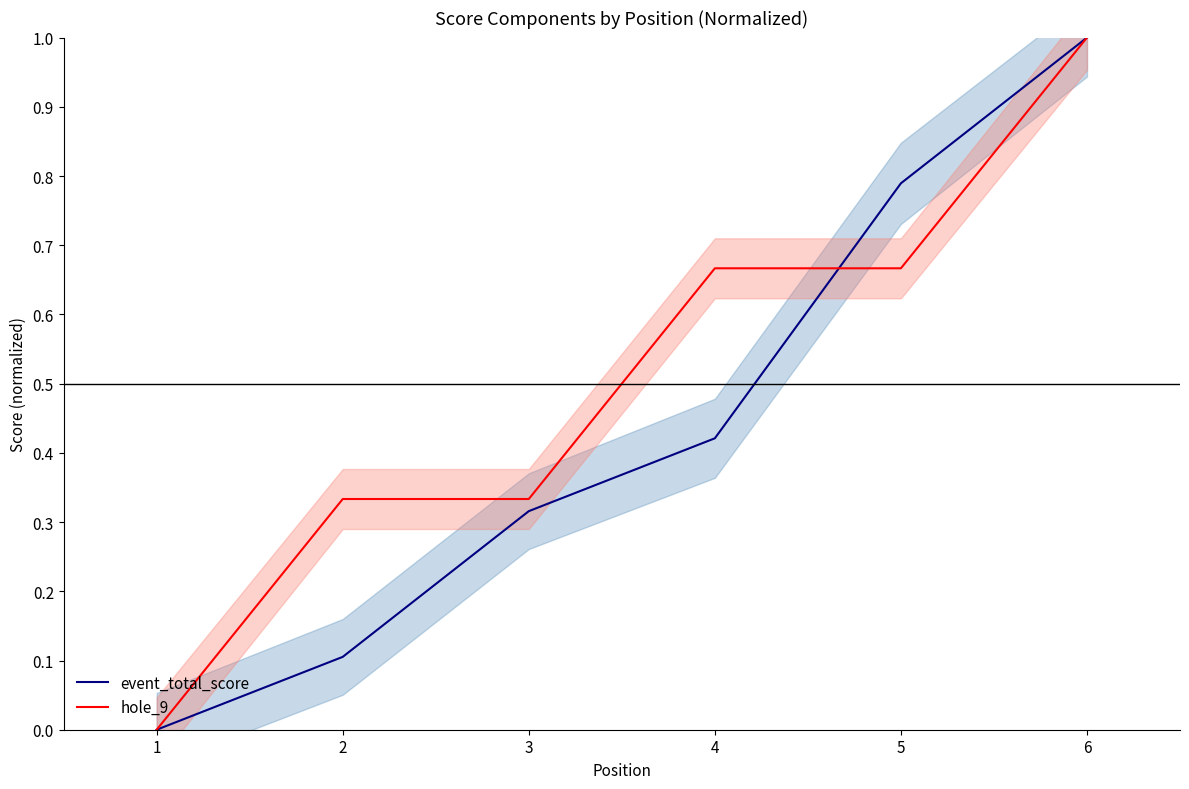

Reading right to left, list all the values displayed in this chart.

event_total_score: 6=1.0	5=0.8	4=0.4	3=0.3	2=0.1	1=0.0
hole_9: 6=1.0	5=0.7	4=0.7	3=0.3	2=0.3	1=0.0